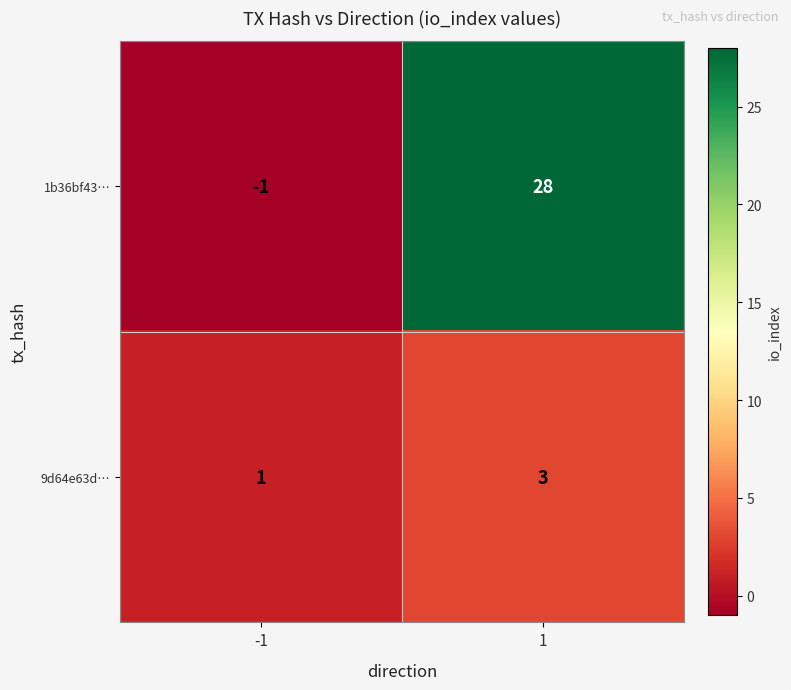

Reading left to right, extract all data points from this chart.

1b36bf43…: -1	28
9d64e63d…: 1	3